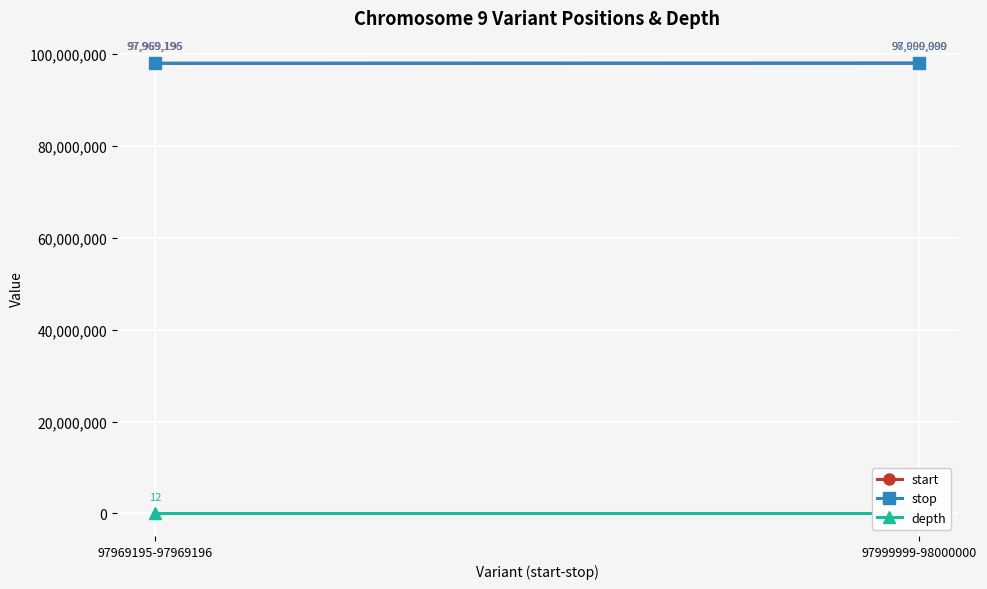

What is the difference between the maximum and minimum values in the depth series?

14